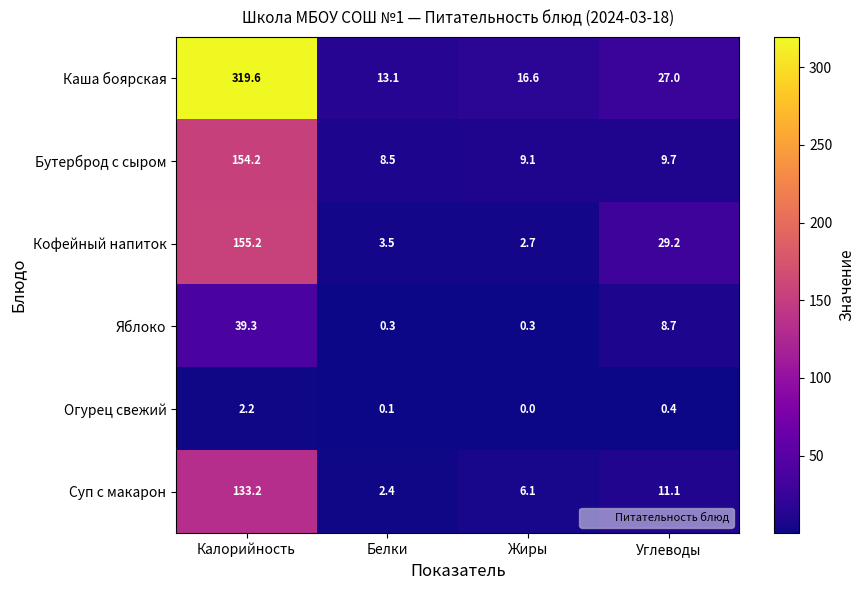

Rank the series by their maximum value, from lowest to highest.

Огурец свежий, Яблоко, Суп с макарон, Бутерброд с сыром, Кофейный напиток, Каша боярская